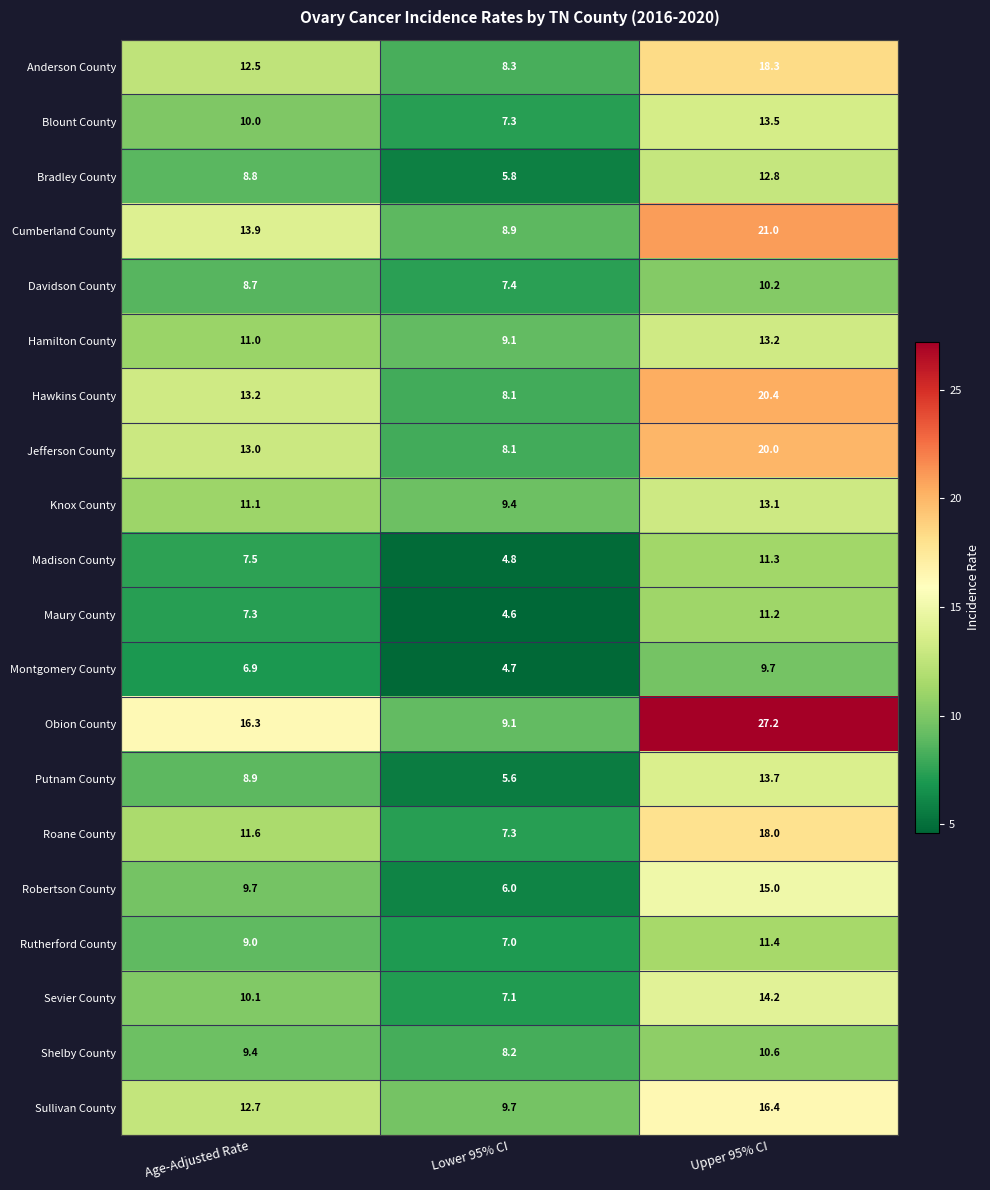

What is the maximum value shown in the chart?

27.2